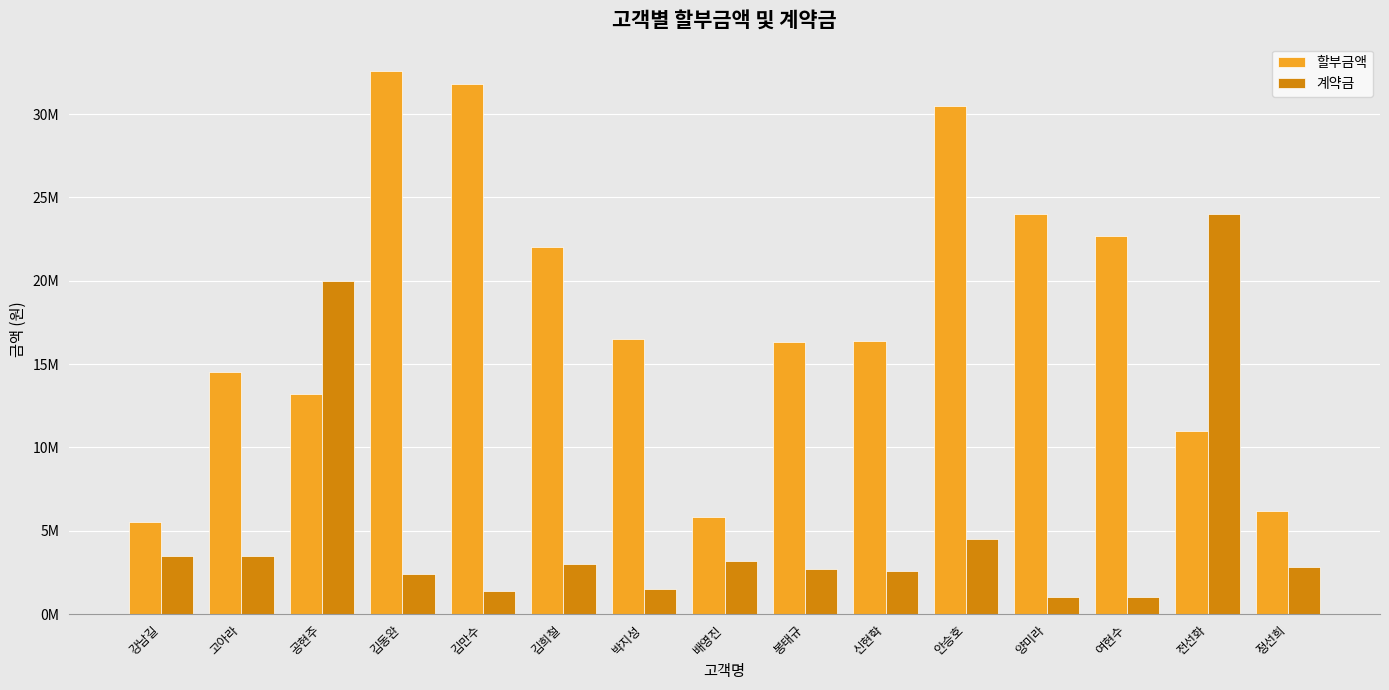

What are all the series names shown in the legend?

할부금액, 계약금